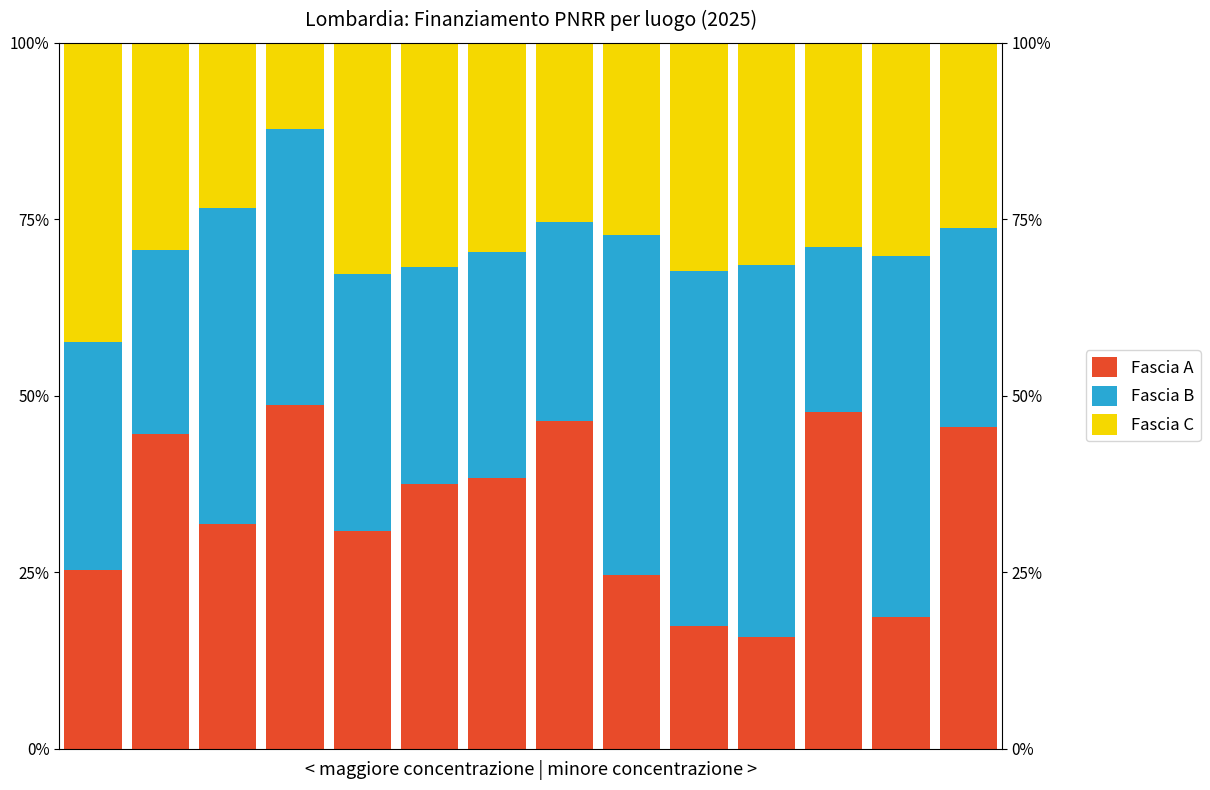

Which series has the largest range (max minus min)?

Fascia A